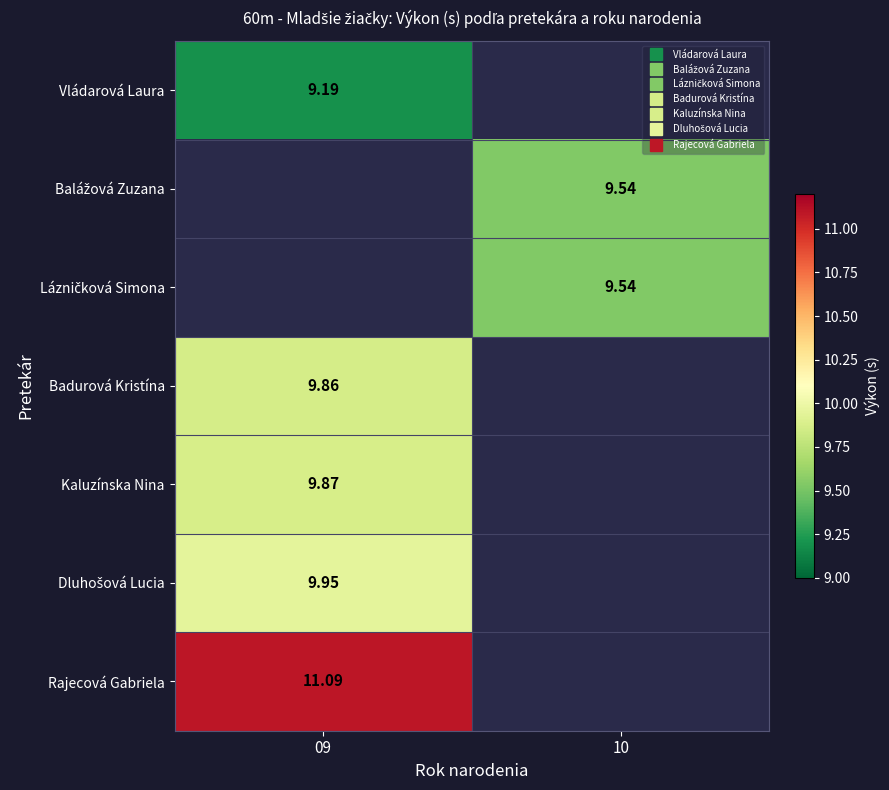

What is the maximum value for Vládarová Laura?

9.2